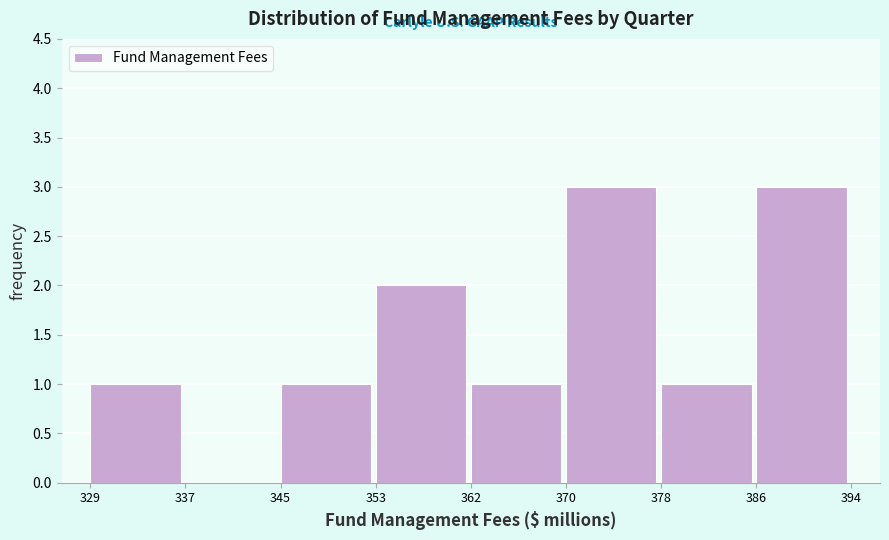

Reading left to right, list every bar in this chart as the range it spans on the x-axis followed by its height. The values are not printed on the chart, so give them approximately, as read against the axis.

329 to 337: 1
337 to 345: 0
345 to 353: 1
353 to 362: 2
362 to 370: 1
370 to 378: 3
378 to 386: 1
386 to 394: 3